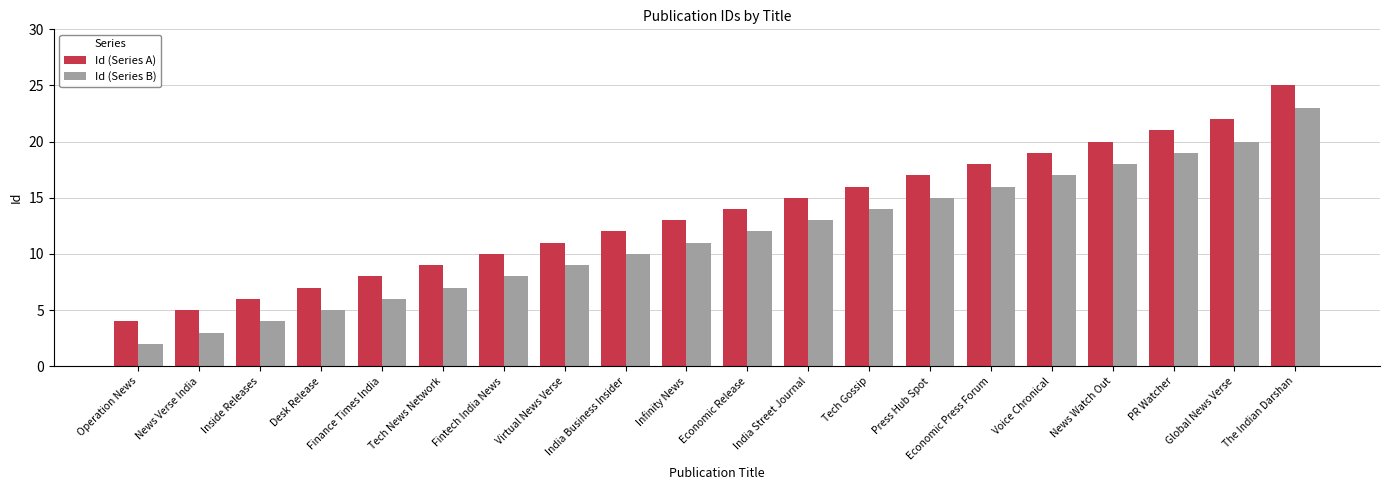

Rank the series by their maximum value, from highest to lowest.

Id (Series A), Id (Series B)